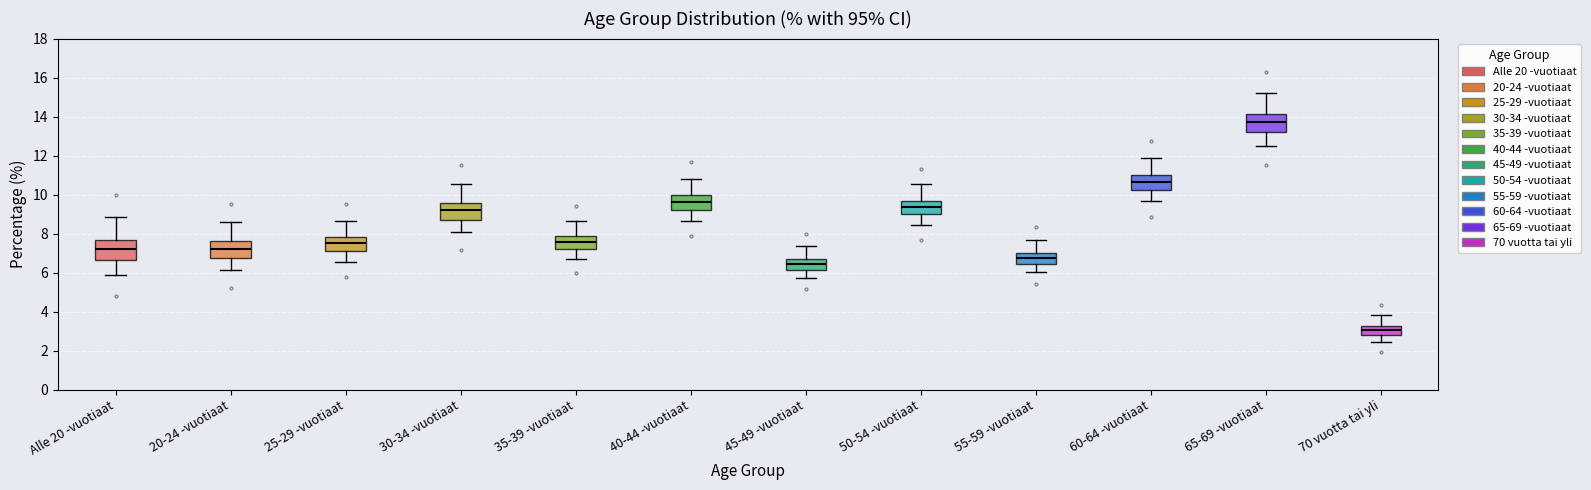

Reading left to right, transcribe this box plot: for each box, give where its median line is, the range the box spans, and where its two whiskers end, as read against the y-axis. The values are not printed on the chart, so give them approximately, as read against the axis.

Alle 20 -vuotiaat: median 7.2, box 6.6 to 7.6, whiskers 5.8 to 8.8
20-24 -vuotiaat: median 7.2, box 6.8 to 7.6, whiskers 6.2 to 8.6
25-29 -vuotiaat: median 7.4, box 7.0 to 7.8, whiskers 6.6 to 8.6
30-34 -vuotiaat: median 9.2, box 8.8 to 9.6, whiskers 8.0 to 10.6
35-39 -vuotiaat: median 7.6, box 7.2 to 7.8, whiskers 6.6 to 8.6
40-44 -vuotiaat: median 9.6, box 9.2 to 10.0, whiskers 8.6 to 10.8
45-49 -vuotiaat: median 6.4, box 6.2 to 6.8, whiskers 5.8 to 7.4
50-54 -vuotiaat: median 9.4, box 9.0 to 9.6, whiskers 8.4 to 10.6
55-59 -vuotiaat: median 6.8, box 6.4 to 7.0, whiskers 6.0 to 7.6
60-64 -vuotiaat: median 10.6, box 10.2 to 11.0, whiskers 9.6 to 11.8
65-69 -vuotiaat: median 13.8, box 13.2 to 14.2, whiskers 12.4 to 15.2
70 vuotta tai yli: median 3.0, box 2.8 to 3.2, whiskers 2.4 to 3.8